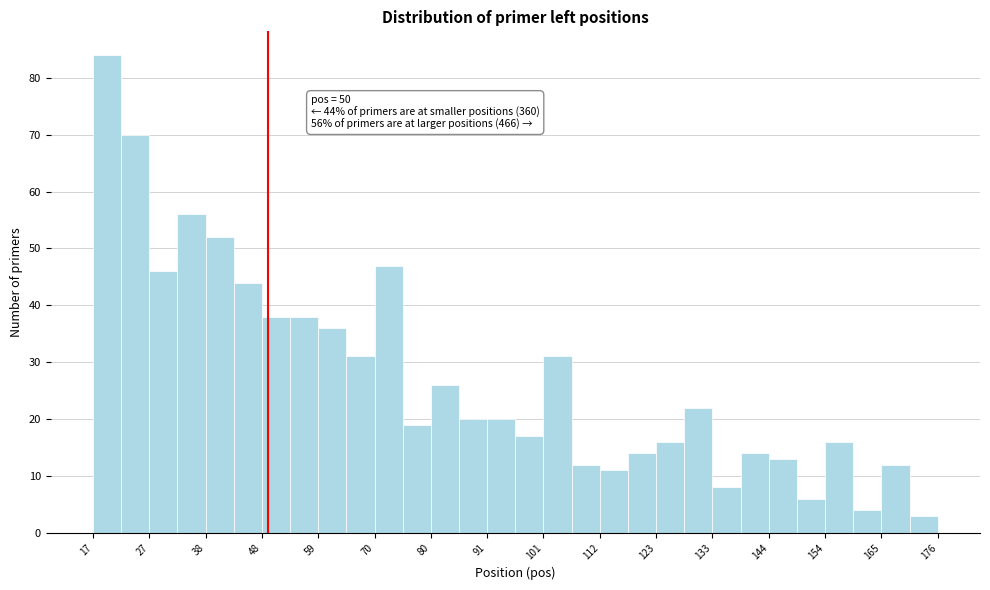

Around what value on the x-axis is the tallest bar? Give the approximate position of its centre, as read against the axis.

20